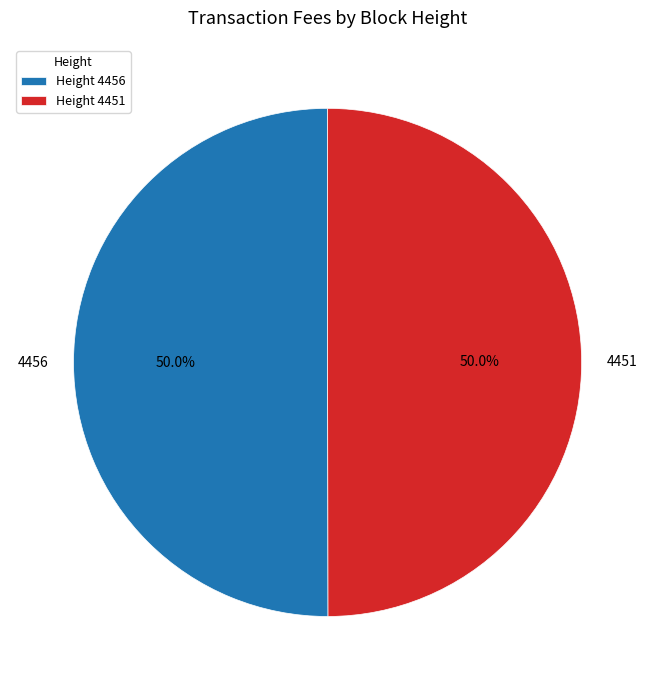

To the nearest percent, what is the average slice percentage?

50%